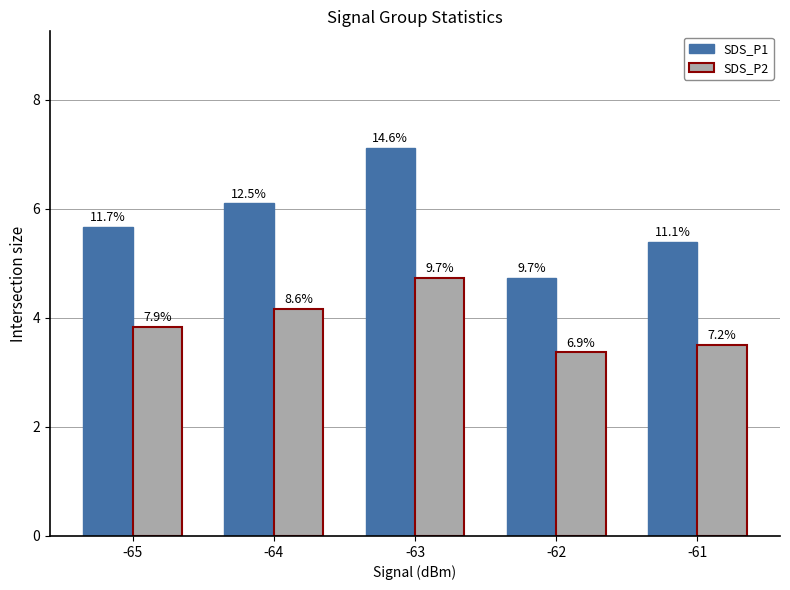

Does the chart contain stacked bars?

No